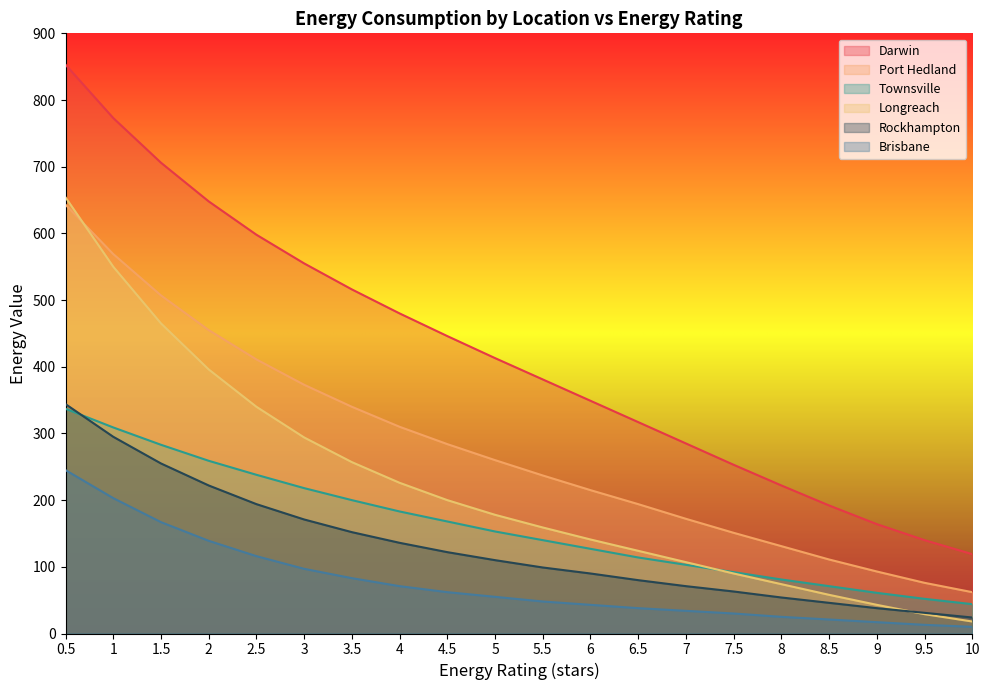

Reading left to right, what are all the values shown in this chart?

Darwin: 853	773	706	648	598	555	516	480	446	413	381	349	317	285	253	222	192	164	140	119
Port Hedland: 643	569	507	455	411	373	340	310	284	260	237	215	194	172	151	131	111	93	76	62
Townsville: 337	309	283	259	238	218	200	183	168	153	140	127	114	103	92	81	71	61	52	44
Longreach: 654	550	465	396	340	294	257	226	200	178	159	141	124	107	90	74	58	43	29	18
Rockhampton: 344	295	255	222	194	171	152	136	122	110	99	90	80	71	63	54	46	38	31	24
Brisbane: 245	203	167	139	116	97	83	71	62	55	48	43	38	34	30	25	21	17	13	10